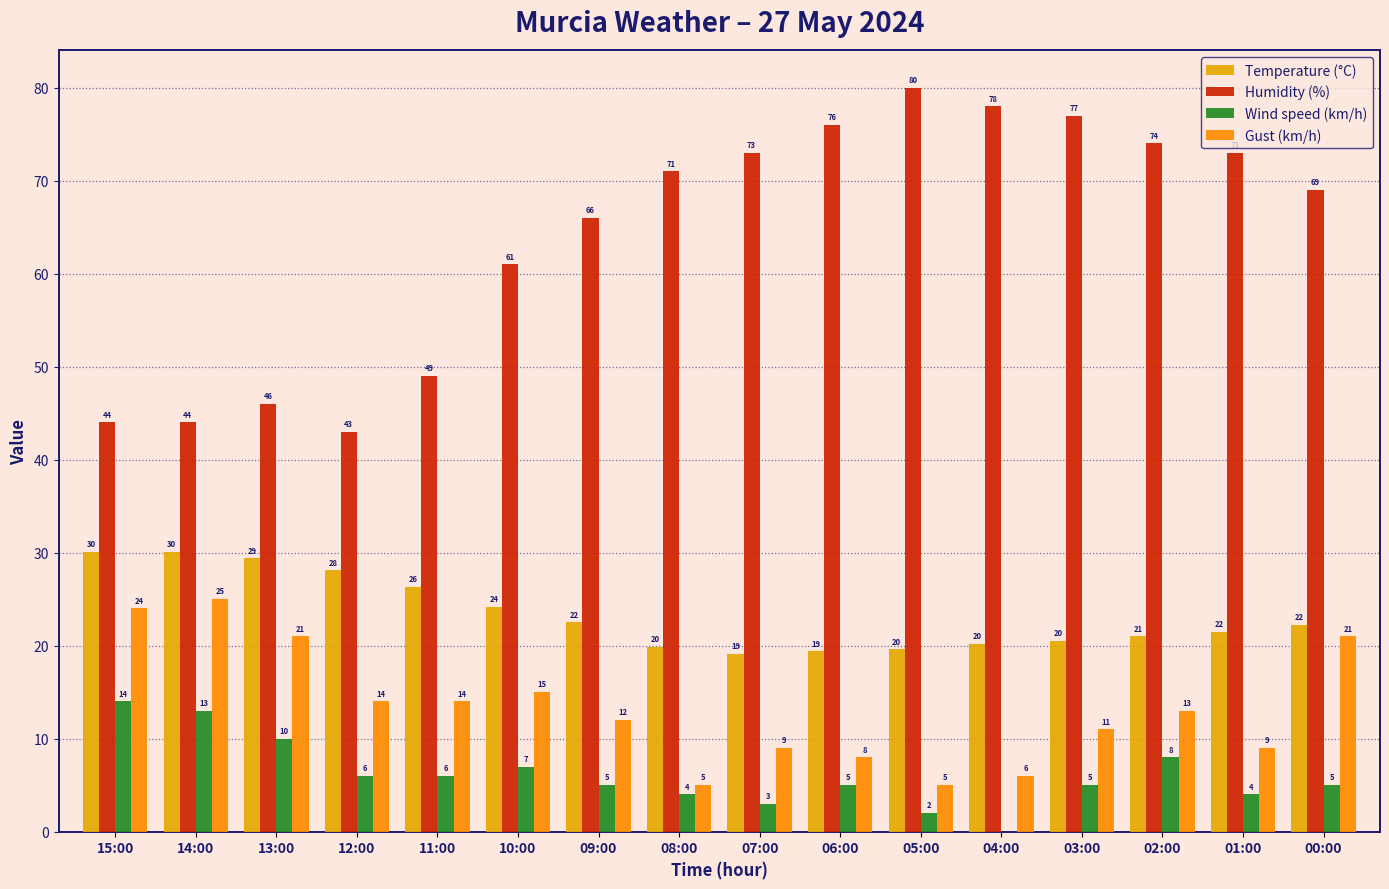

True or false: Temperature (°C) has a value of 18.0 at 13:00.

False